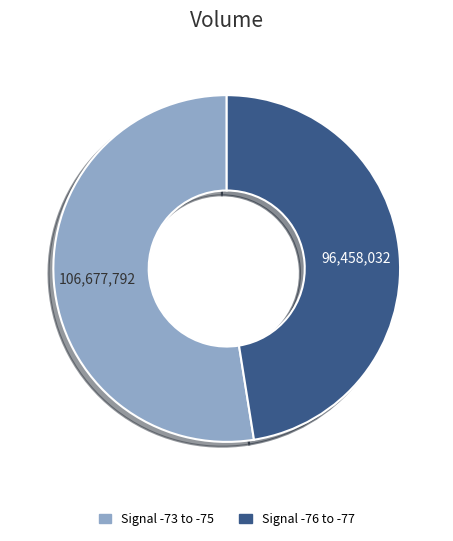

How many slices are in this pie chart?

2